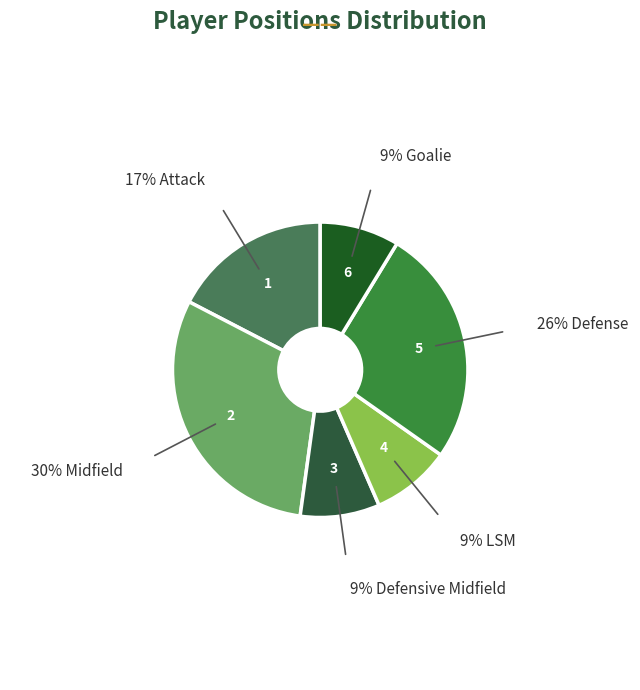

Do Defense and Attack together represent more than half of the pie?

No